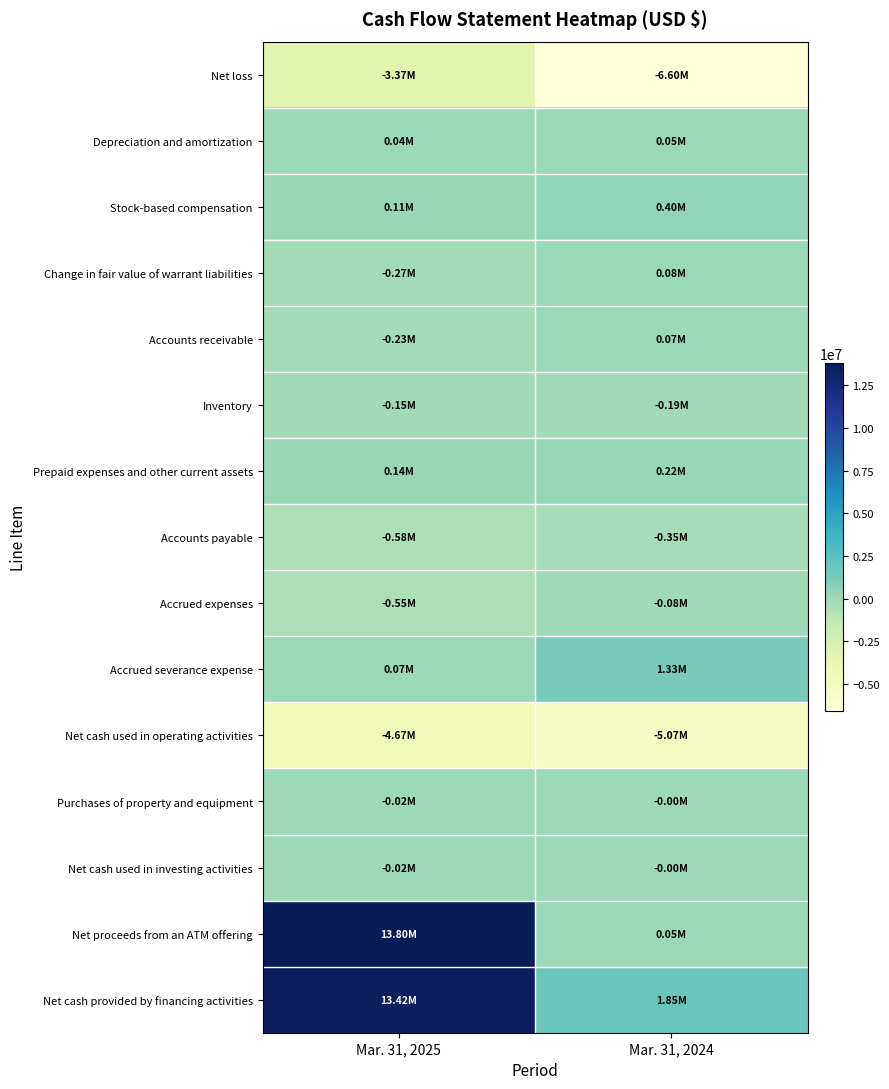

What is the maximum value shown in the chart?

13803000